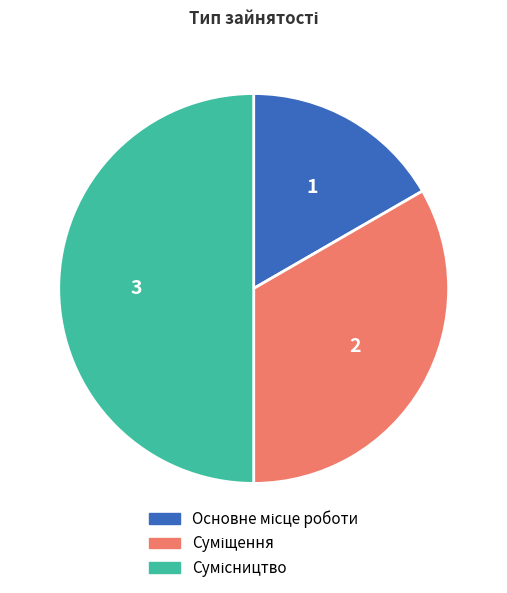

Count the number of slices in the pie.

3